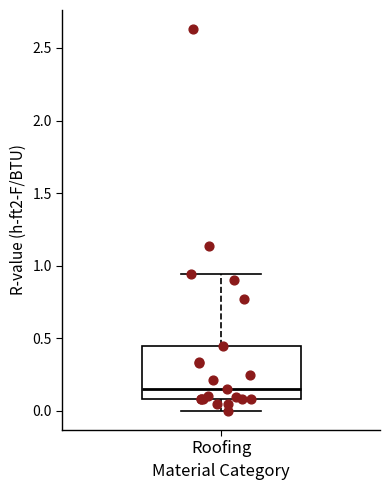

Where does the upper whisker of the box for Roofing end on the y-axis? The values are not printed on the chart, so give them approximately, as read against the axis.

0.95